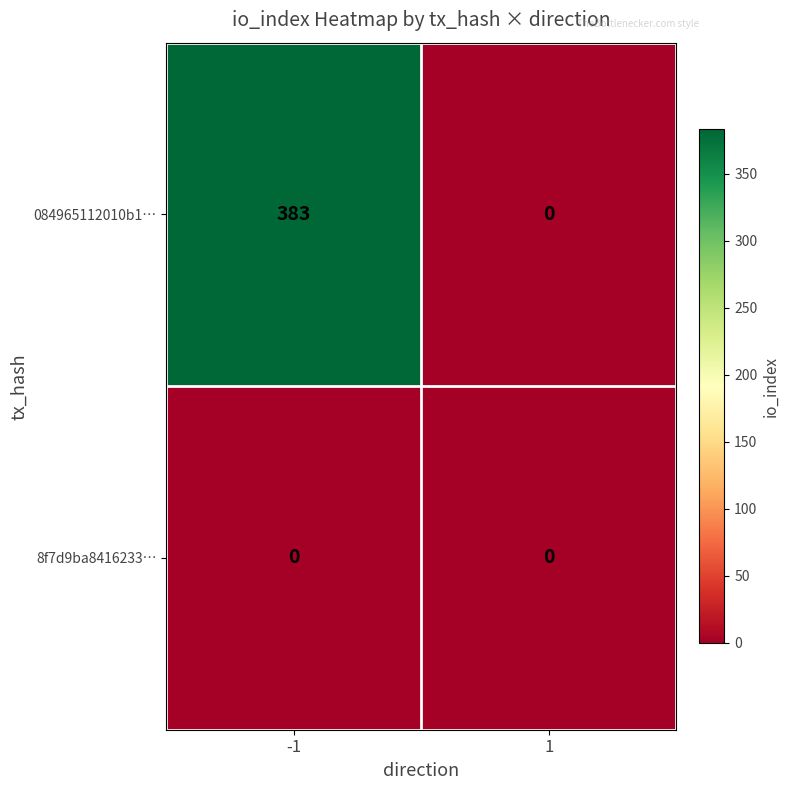

What is the greatest value displayed?

383